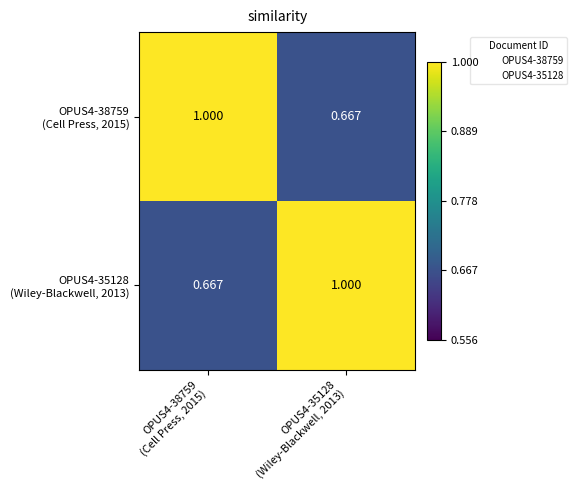

How many categories are shown in the chart?

2